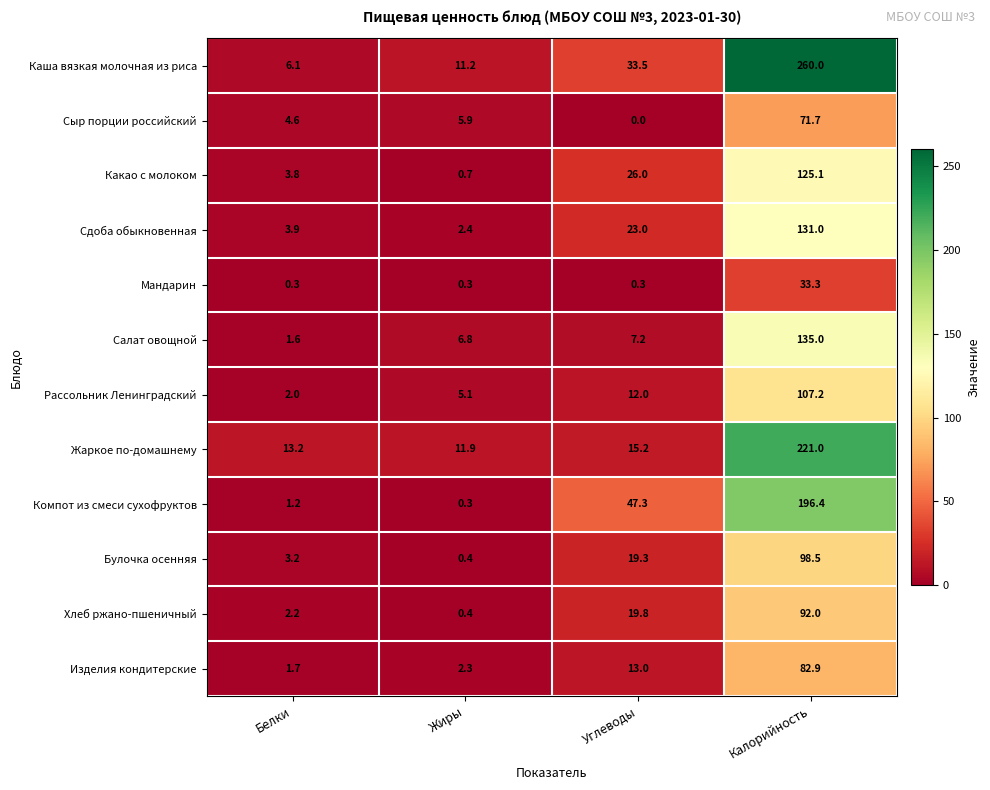

Which series has the largest total across all categories?

Каша вязкая молочная из риса